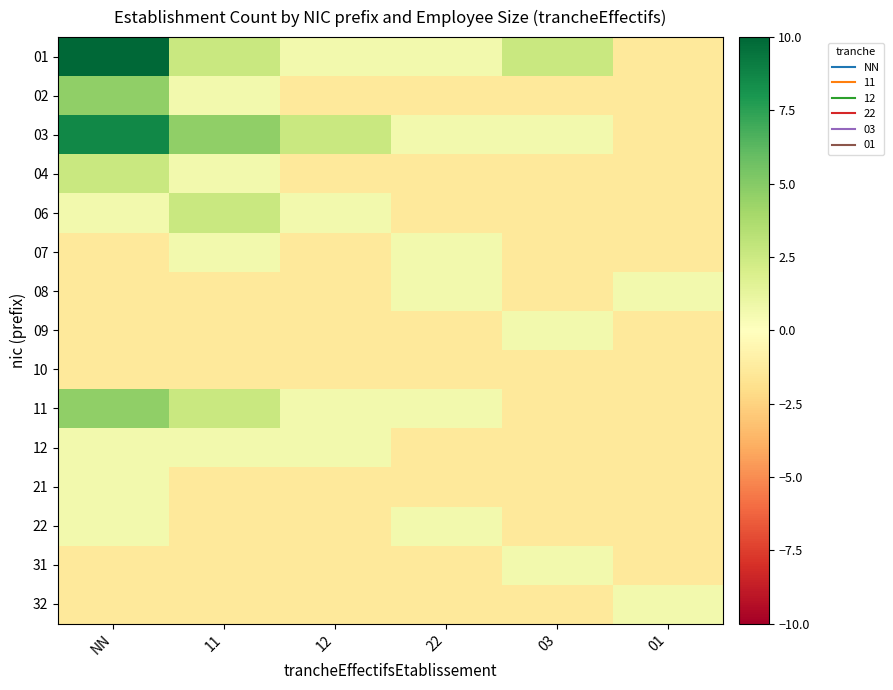

Between 12 and 11, which is larger?

11